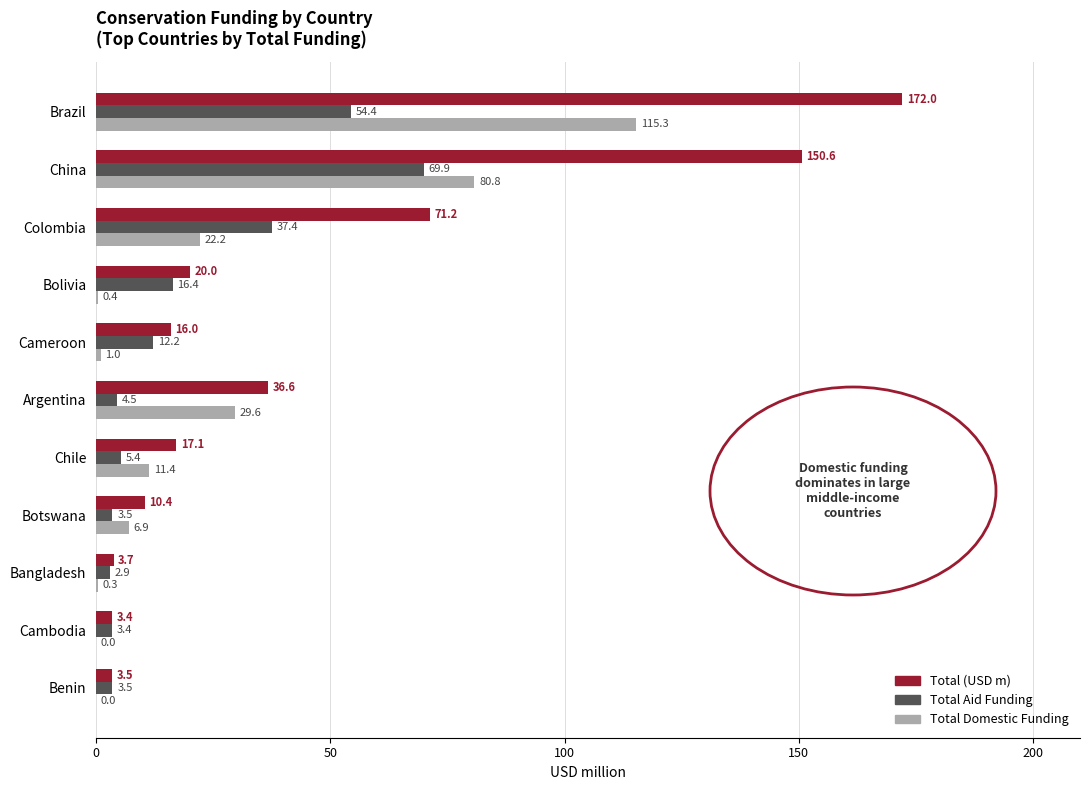

Read the Total Domestic Funding value at Bangladesh.

0.3